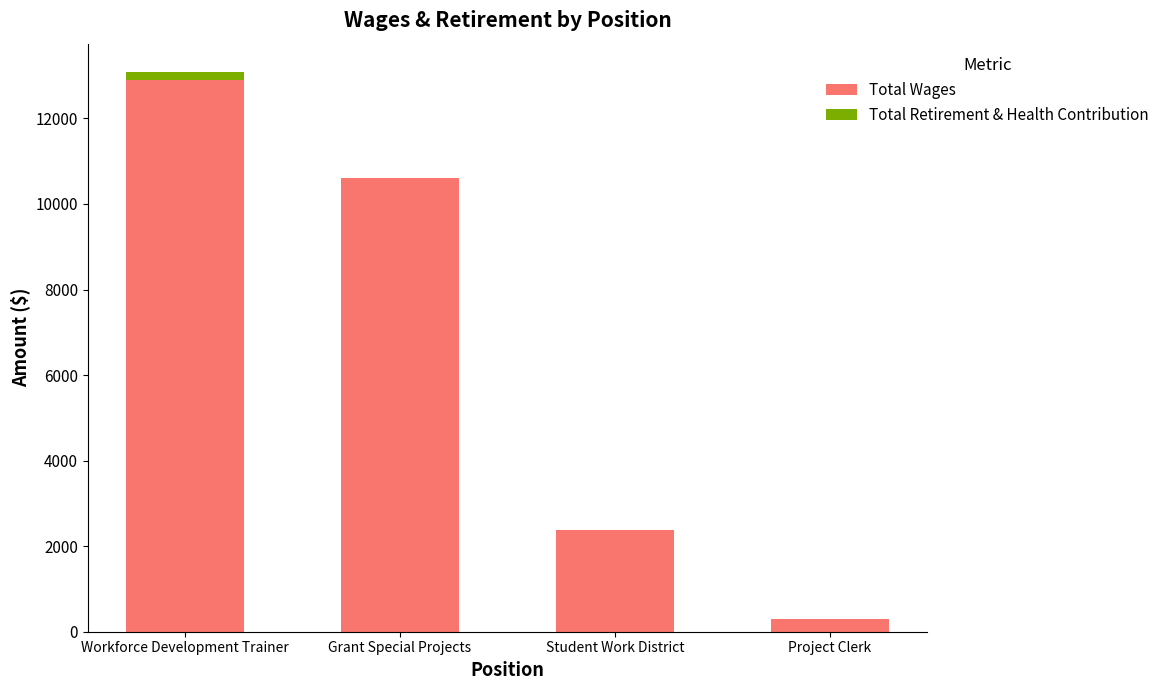

How many categories are shown in the chart?

4